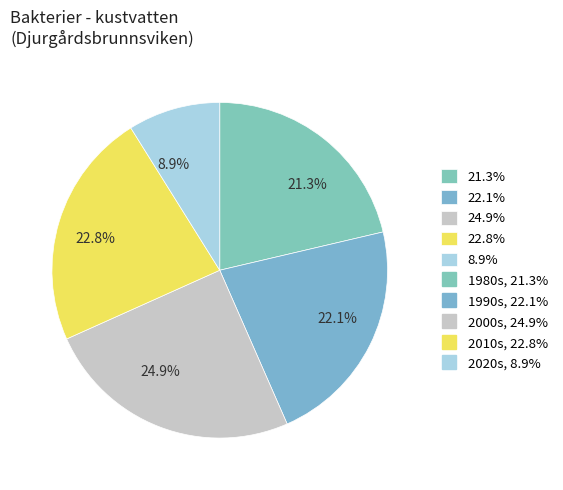

What is the smallest slice in the pie chart?

8.9%